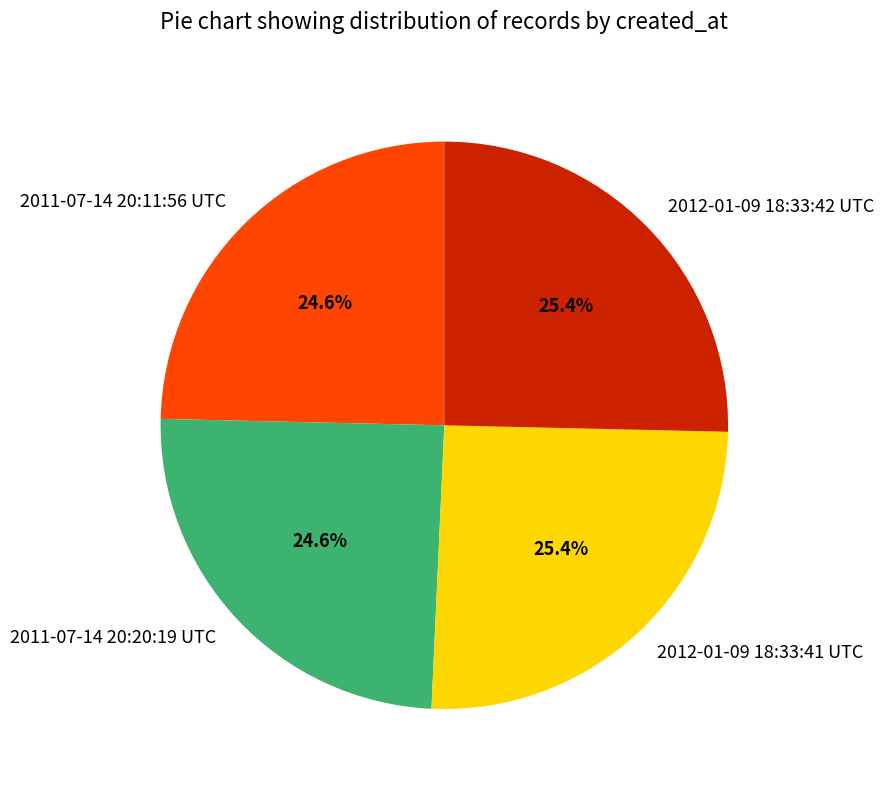

What percentage is NOT represented by 2012-01-09 18:33:41 UTC?

74.6%